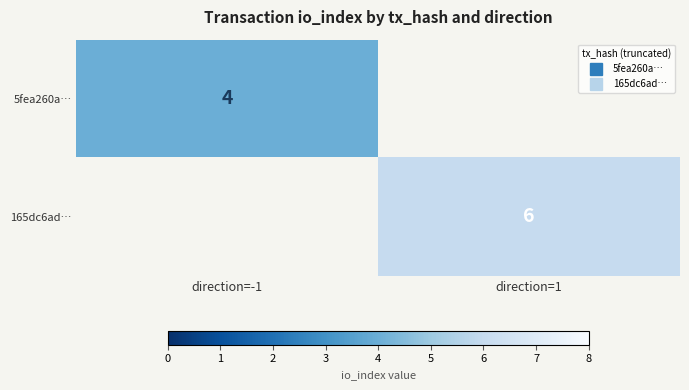

List the labels in order of 5fea260a… value, largest first.

direction=-1, direction=1